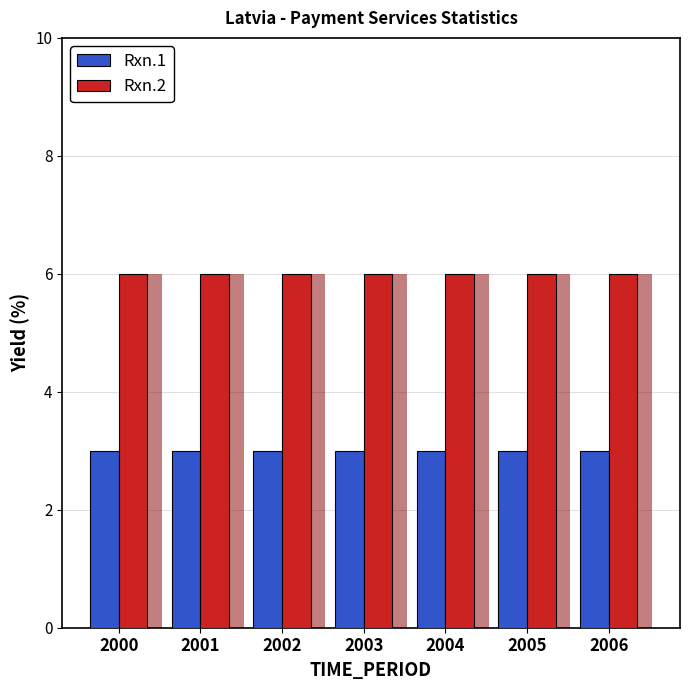

Rank the series by their average value, from highest to lowest.

Rxn.2, Rxn.1